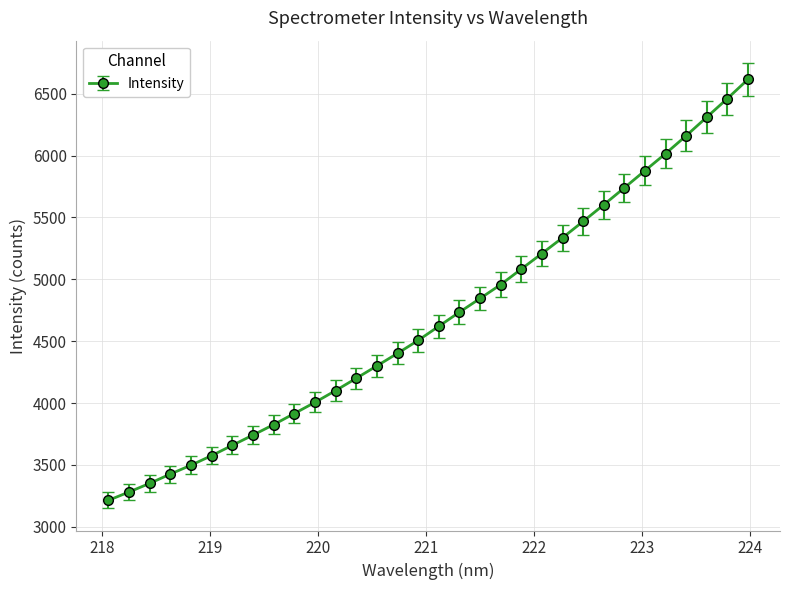

What is the minimum value shown in the chart?

3214.5